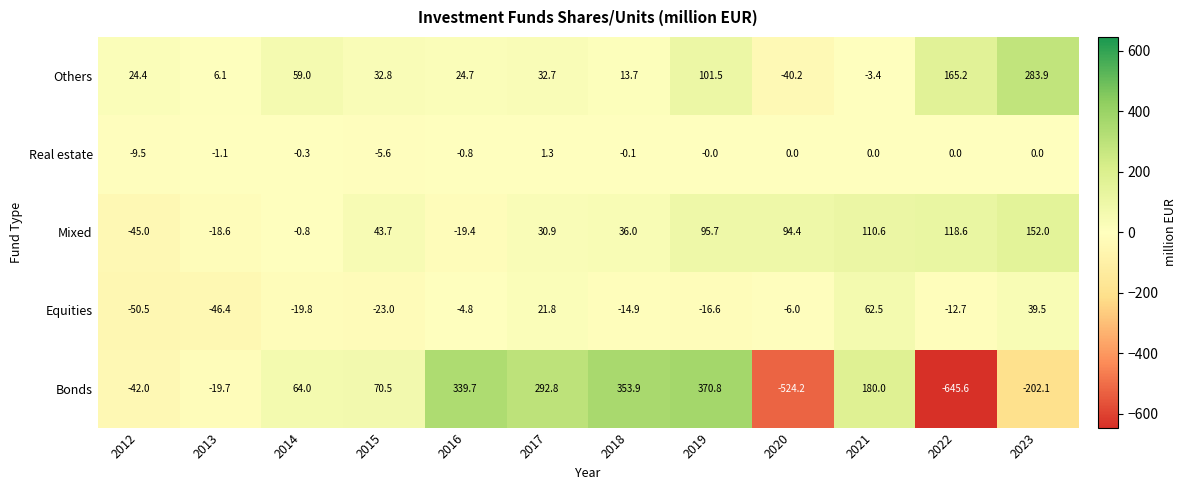

True or false: Bonds has a value of 370.8 at 2019.

True